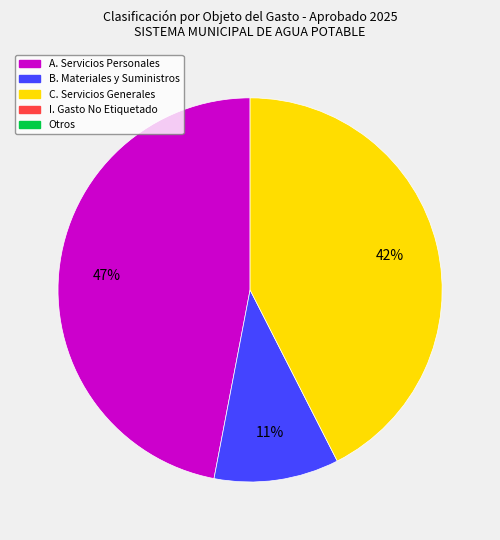

Is there a majority slice in this chart?

No